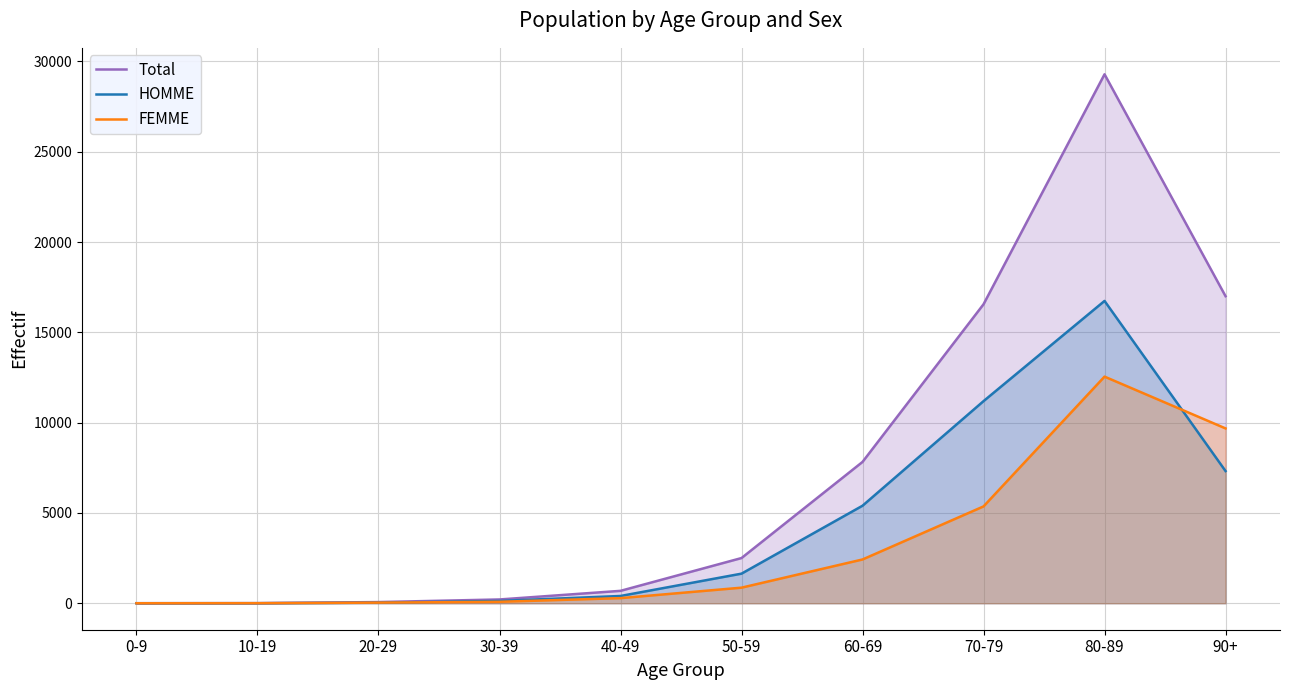

Is it true that Total equals 8 at 10-19?

True